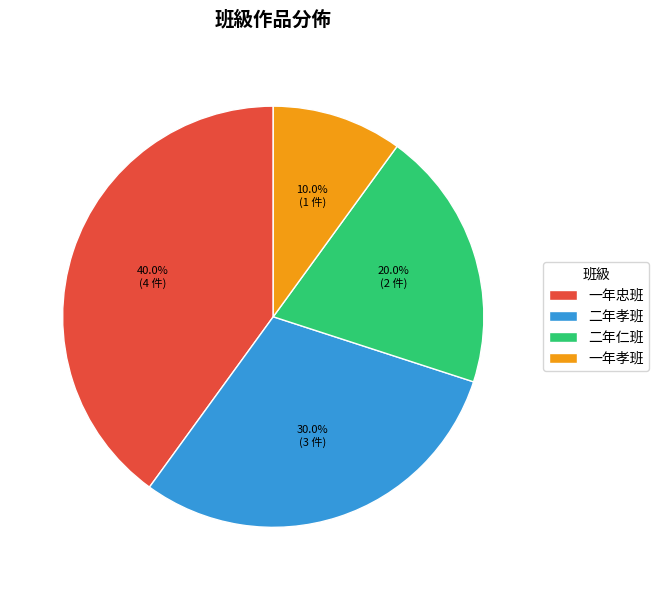

Is the sum of 二年孝班 and 一年孝班 greater than half?

No